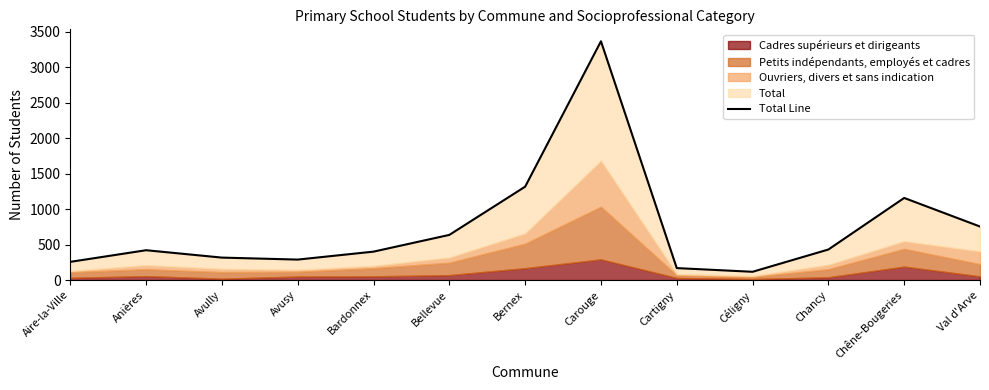

Count the number of categories in the chart.

13